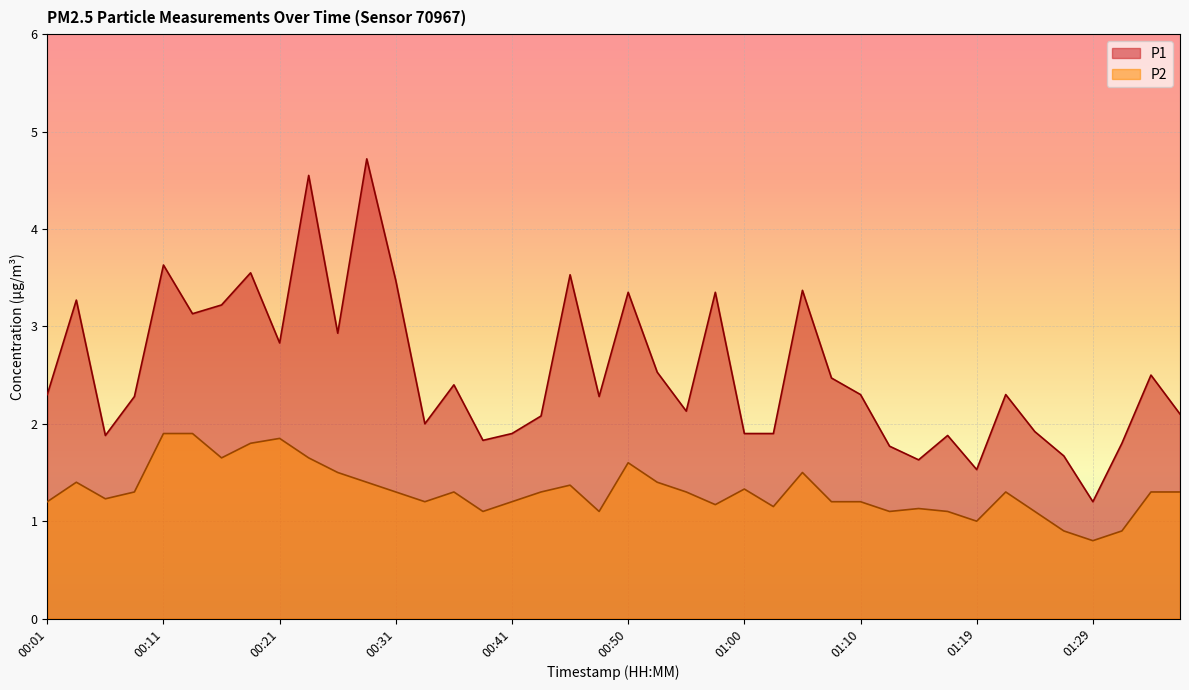

What position from the left is 01:15?

31